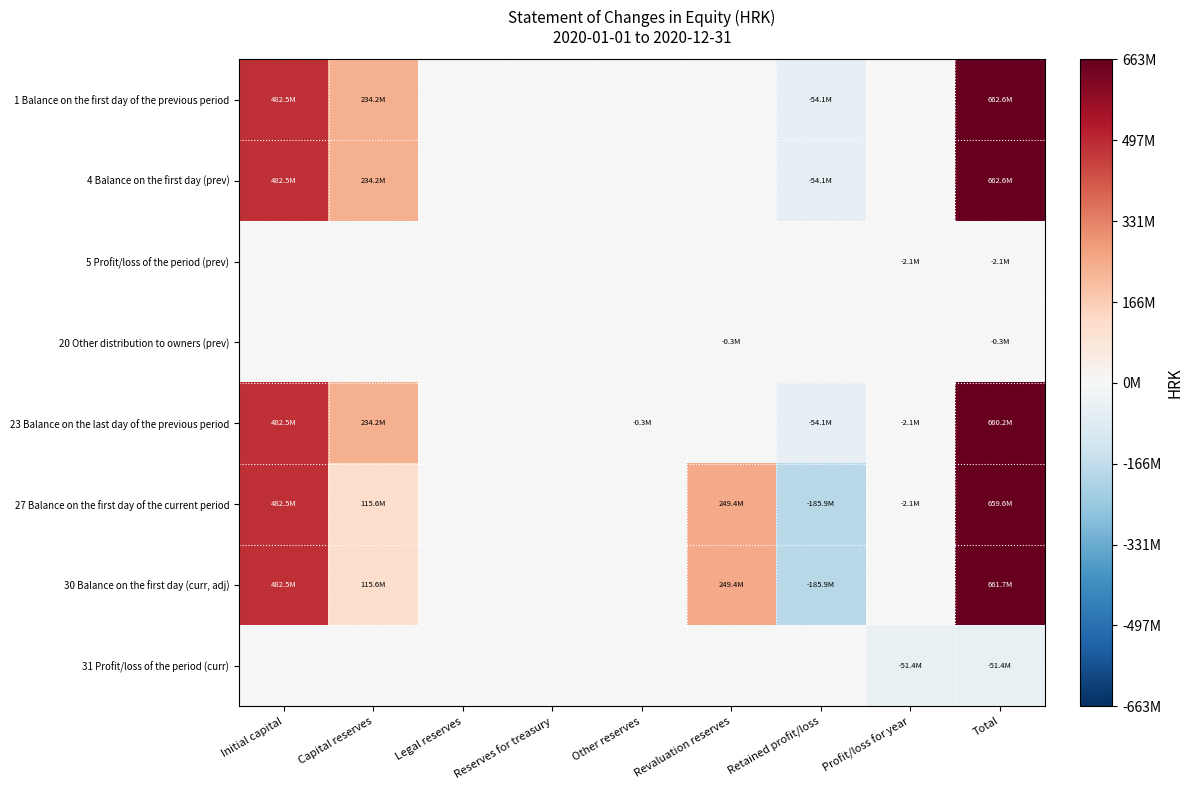

Reading left to right, extract all data points from this chart.

1 Balance on the first day of the previous period: Initial capital=482507730	Capital reserves=234210922	Legal reserves=0	Reserves for treasury=0	Other reserves=0	Revaluation reserves=0	Retained profit/loss=-54115871	Profit/loss for year=0	Total=662602781
4 Balance on the first day (prev): Initial capital=482507730	Capital reserves=234210922	Legal reserves=0	Reserves for treasury=0	Other reserves=0	Revaluation reserves=0	Retained profit/loss=-54115871	Profit/loss for year=0	Total=662602781
5 Profit/loss of the period (prev): Initial capital=0	Capital reserves=0	Legal reserves=0	Reserves for treasury=0	Other reserves=0	Revaluation reserves=0	Retained profit/loss=0	Profit/loss for year=-2087908	Total=-2087908
20 Other distribution to owners (prev): Initial capital=0	Capital reserves=0	Legal reserves=0	Reserves for treasury=0	Other reserves=0	Revaluation reserves=-271122	Retained profit/loss=0	Profit/loss for year=0	Total=-271122
23 Balance on the last day of the previous period: Initial capital=482507730	Capital reserves=234210922	Legal reserves=0	Reserves for treasury=0	Other reserves=-271122	Revaluation reserves=0	Retained profit/loss=-54115871	Profit/loss for year=-2087908	Total=660243751
27 Balance on the first day of the current period: Initial capital=482507730	Capital reserves=115629737	Legal reserves=0	Reserves for treasury=0	Other reserves=0	Revaluation reserves=249415394	Retained profit/loss=-185856839	Profit/loss for year=-2087908	Total=659608114
30 Balance on the first day (curr, adj): Initial capital=482507730	Capital reserves=115629737	Legal reserves=0	Reserves for treasury=0	Other reserves=0	Revaluation reserves=249415394	Retained profit/loss=-185856839	Profit/loss for year=0	Total=661696022
31 Profit/loss of the period (curr): Initial capital=0	Capital reserves=0	Legal reserves=0	Reserves for treasury=0	Other reserves=0	Revaluation reserves=0	Retained profit/loss=0	Profit/loss for year=-51402843	Total=-51402843